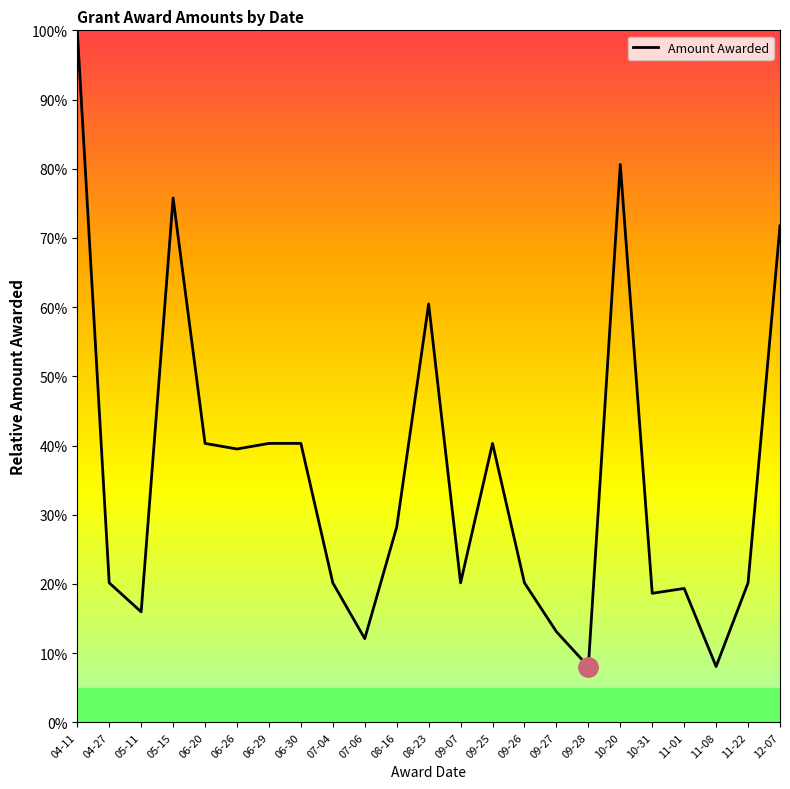

The chart shows a value of 6.8 at 11-22. True or false?

False